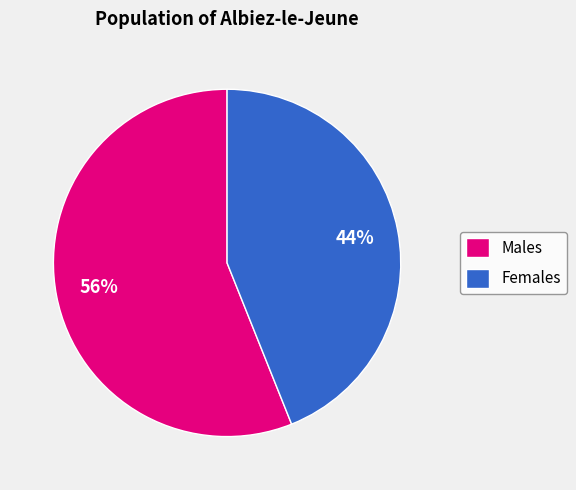

What is the majority slice?

Males